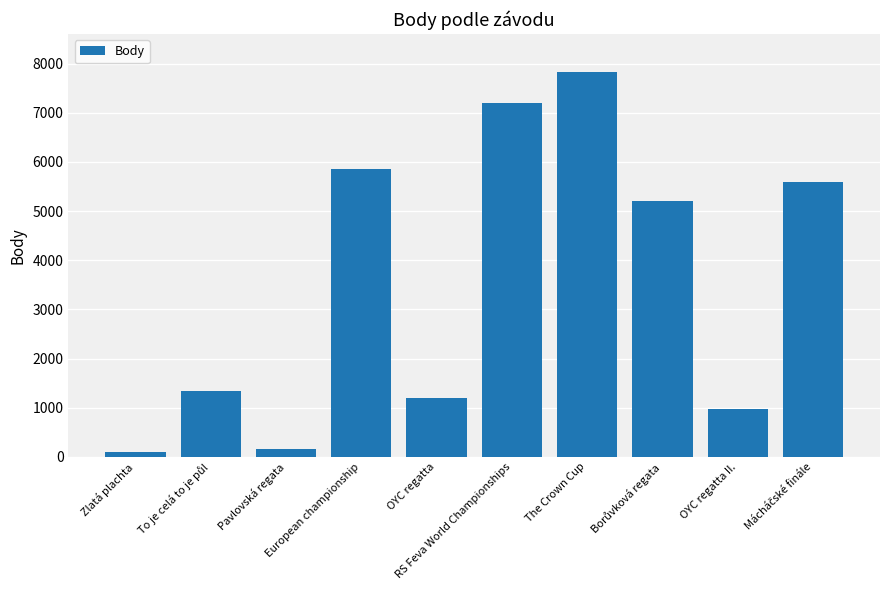

What is the label of the 9th bar from the left?

OYC regatta II.